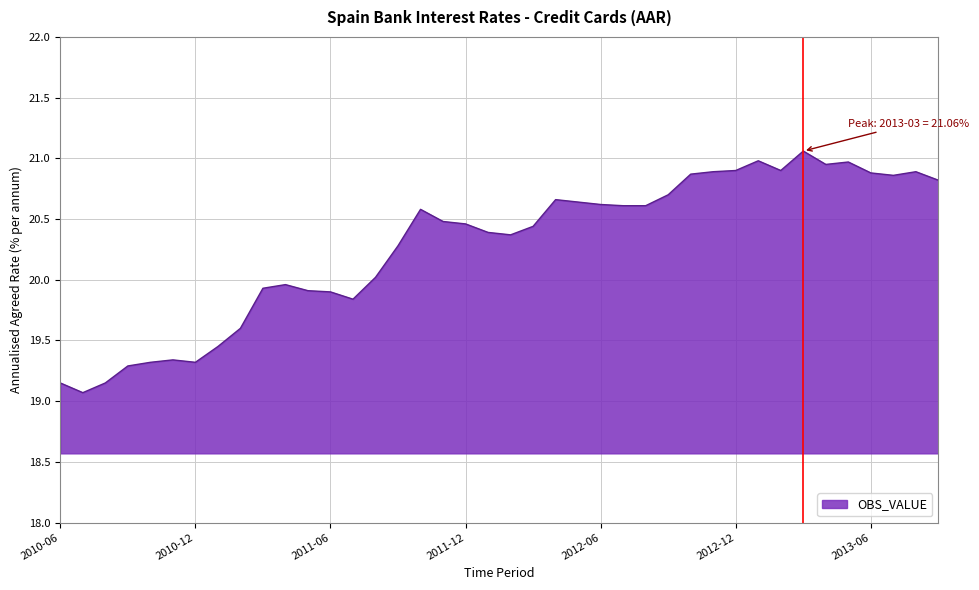

Rank the categories by value from highest to lowest.

2013-03, 2013-01, 2013-05, 2013-04, 2012-12, 2013-02, 2012-11, 2013-08, 2013-06, 2012-10, 2013-07, 2013-09, 2012-09, 2012-04, 2012-05, 2012-06, 2012-07, 2012-08, 2011-10, 2011-11, 2011-12, 2012-03, 2012-01, 2012-02, 2011-09, 2011-08, 2011-04, 2011-03, 2011-05, 2011-06, 2011-07, 2011-02, 2011-01, 2010-11, 2010-10, 2010-12, 2010-09, 2010-06, 2010-08, 2010-07